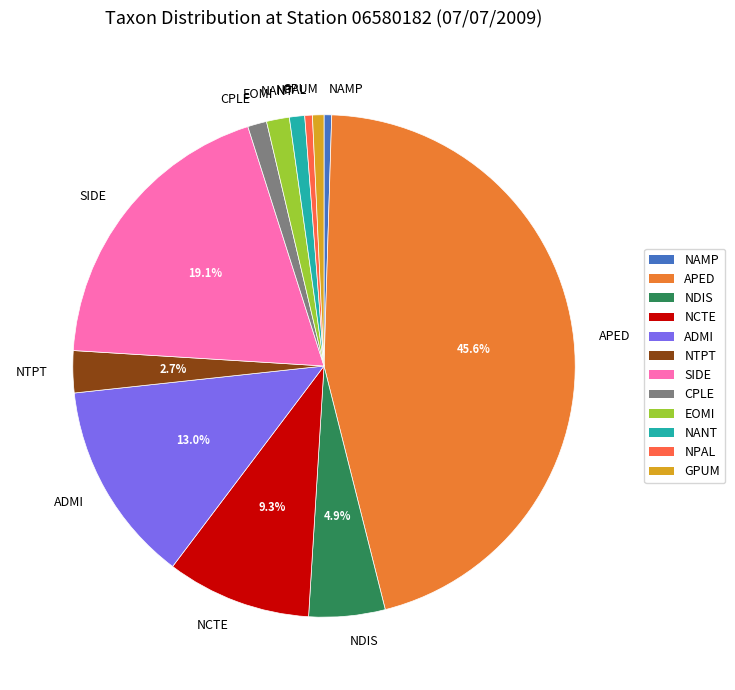

The CPLE slice represents 1% of the pie. True or false?

True